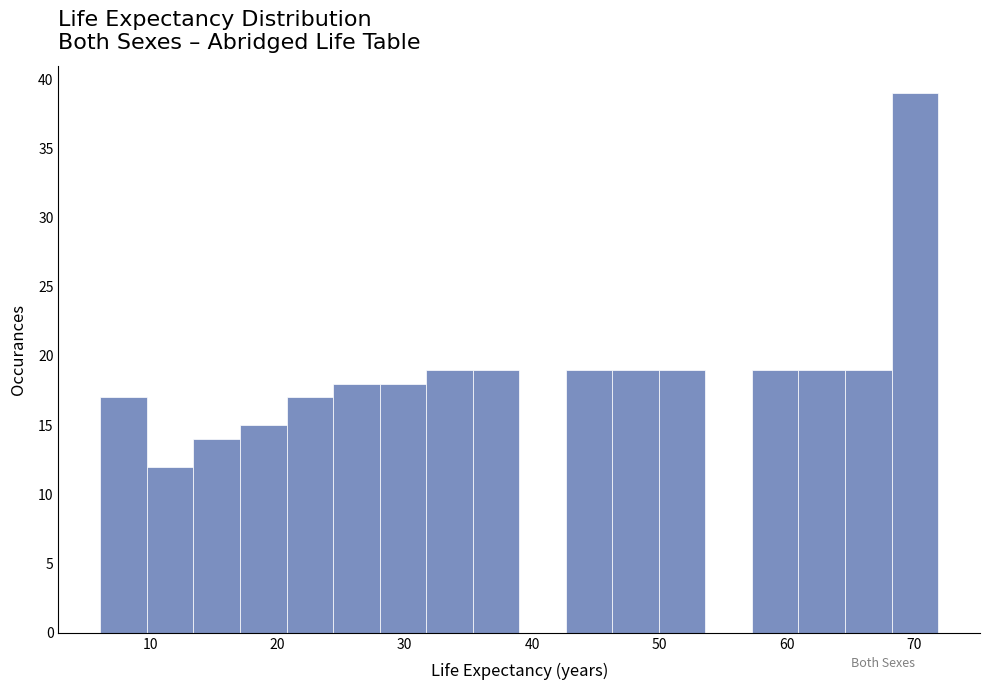

Around what value on the x-axis is the tallest bar? Give the approximate position of its centre, as read against the axis.

70